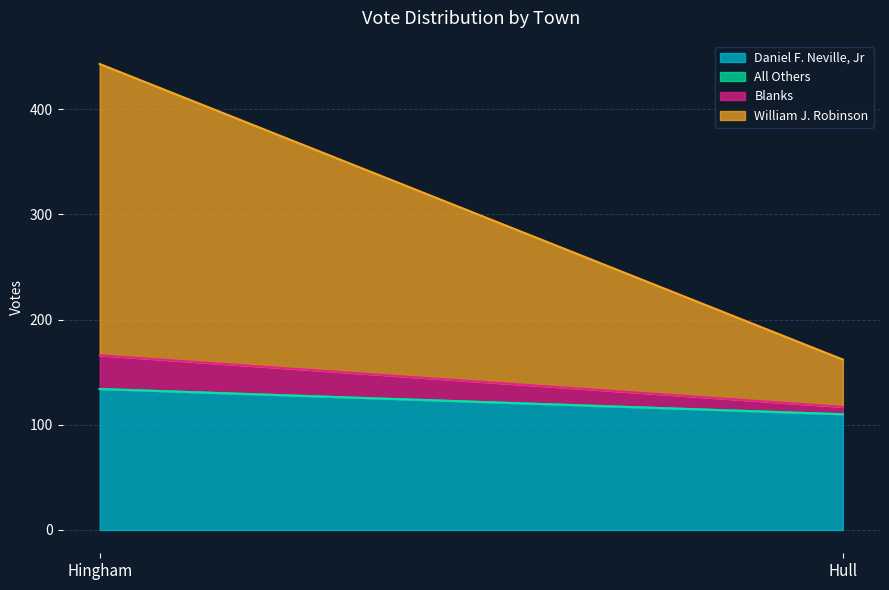

Is it true that All Others equals 0 at Hull?

True